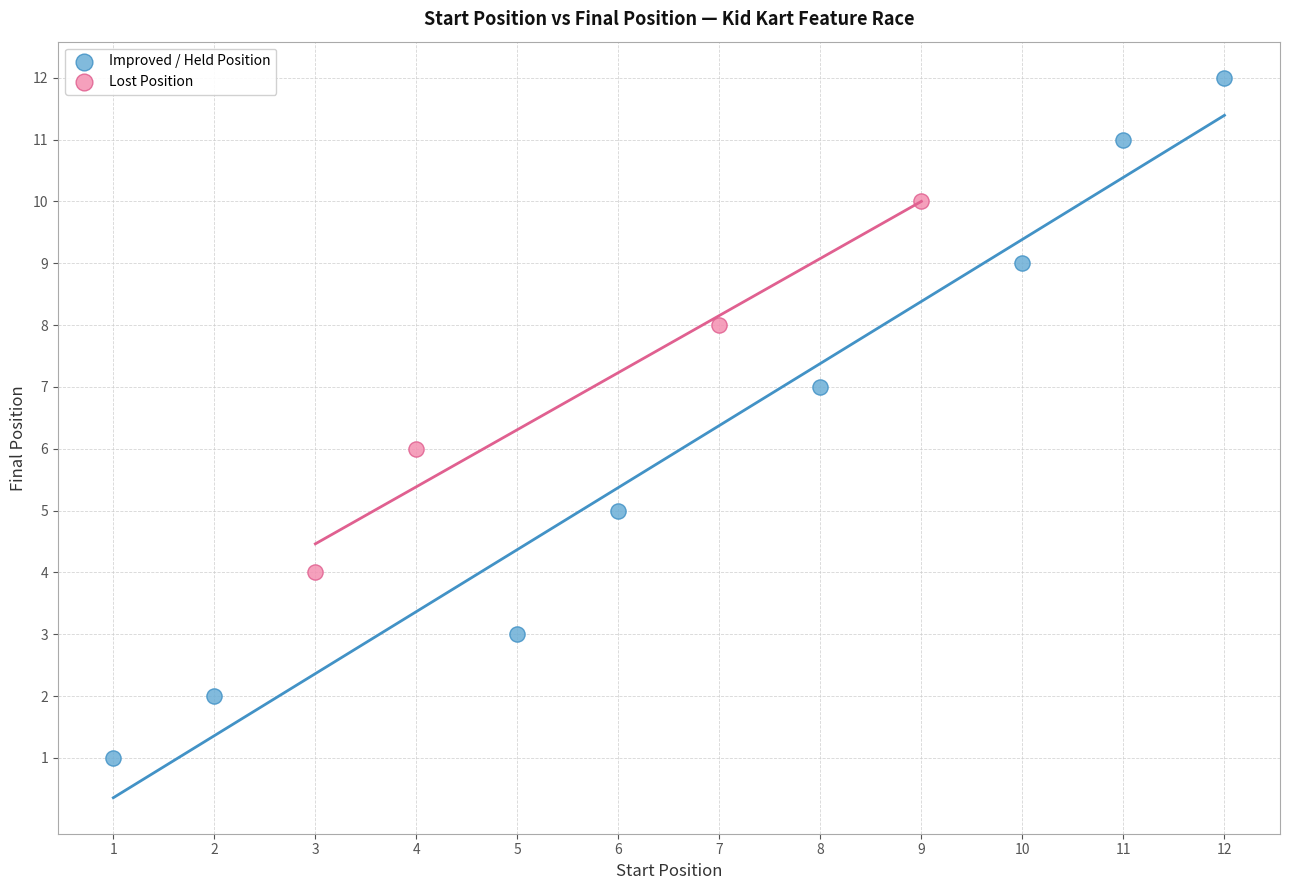

Which series reaches the minimum Y coordinate?

Improved / Held Position